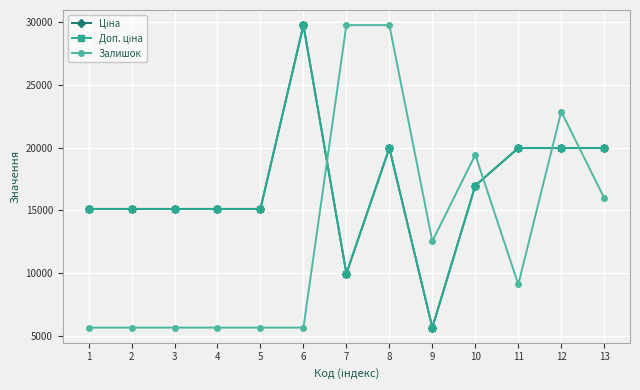

At which category does the chart reach its peak across all series?

6